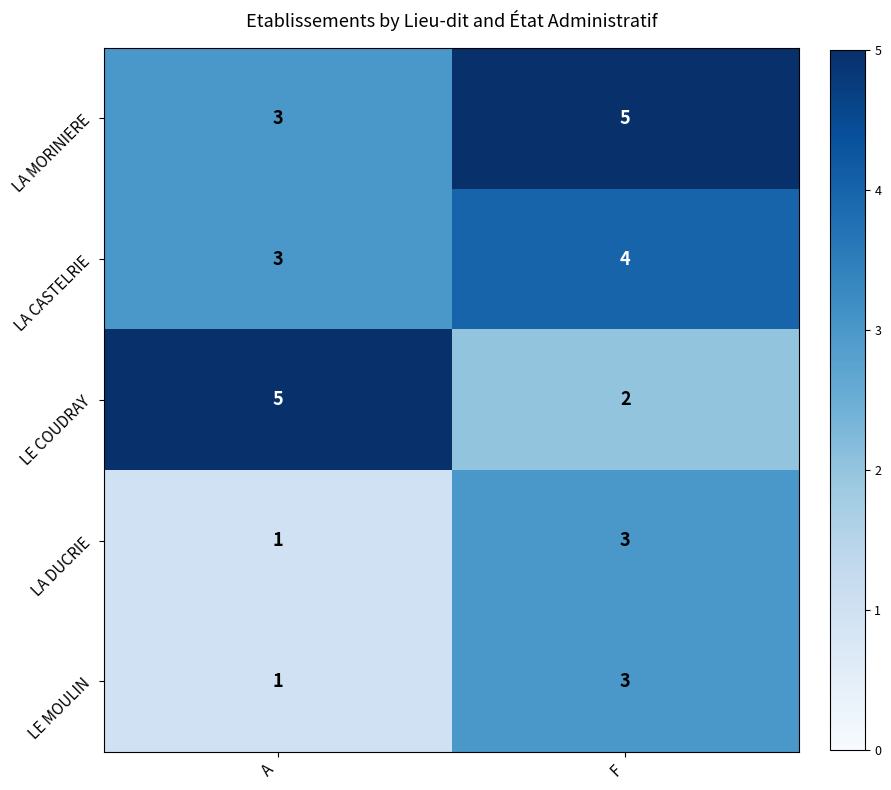

What is the sum of all LE MOULIN values?

4